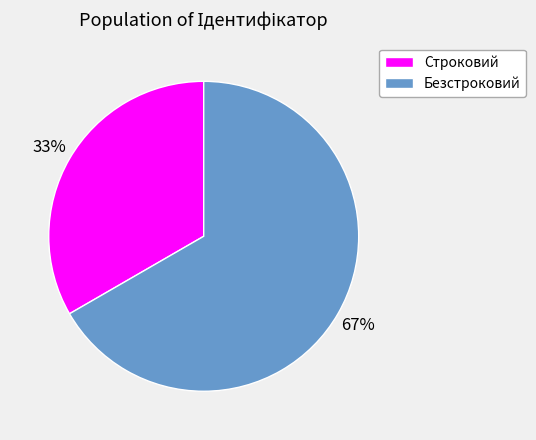

Combined, do Безстроковий and Строковий account for over 50%?

Yes